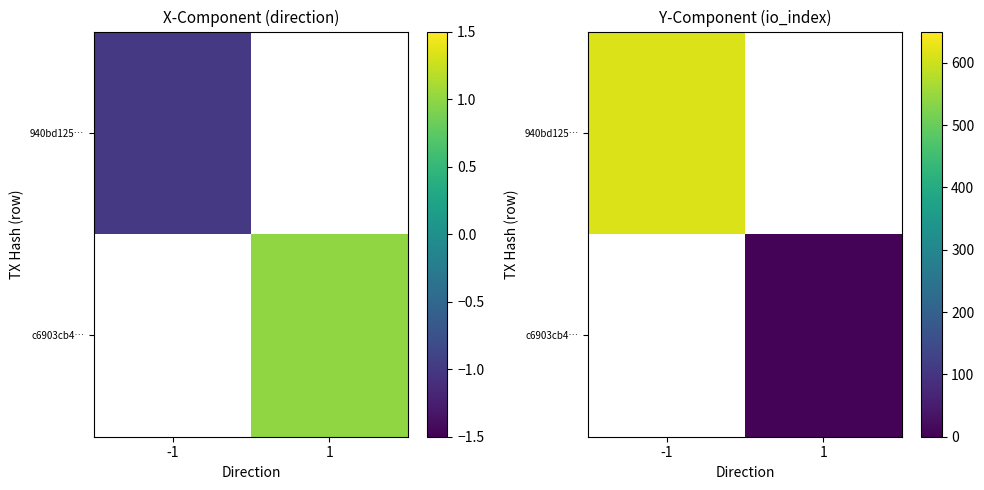

Count the number of categories in the chart.

2